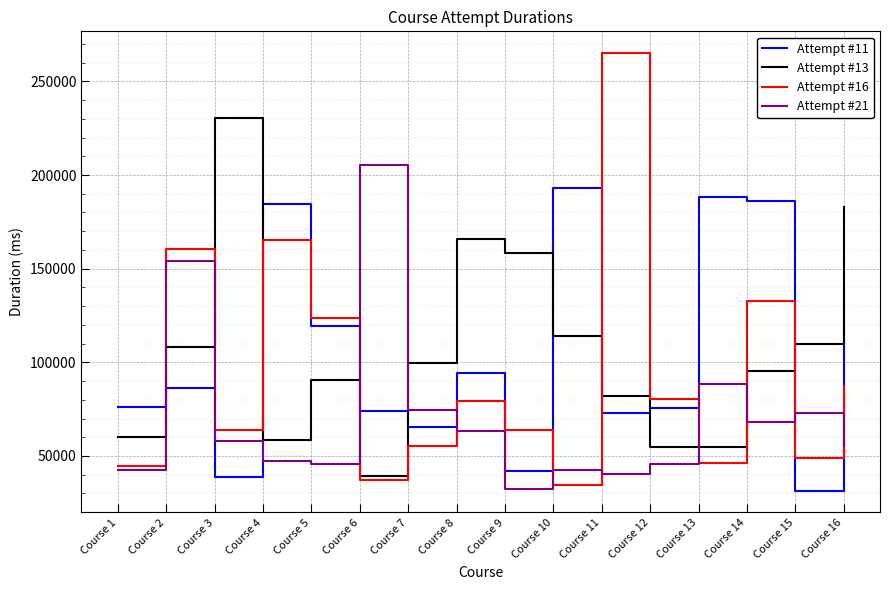

Does the chart display data point markers on the line(s)?

No